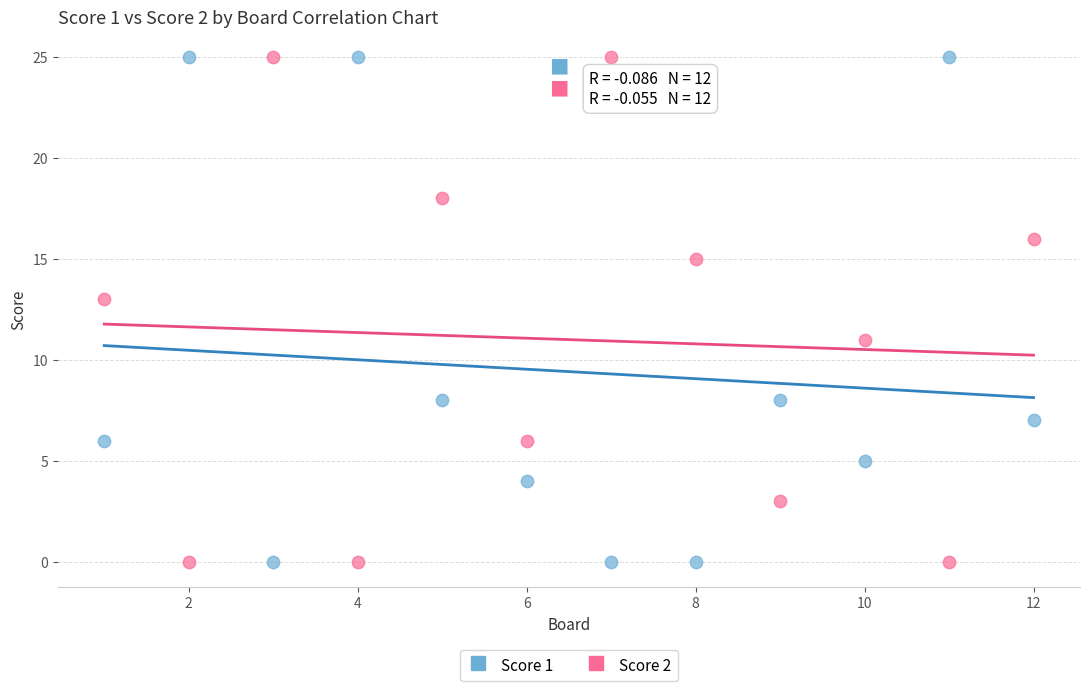

Across all data points, what is the range of Y values (max minus min)?

25